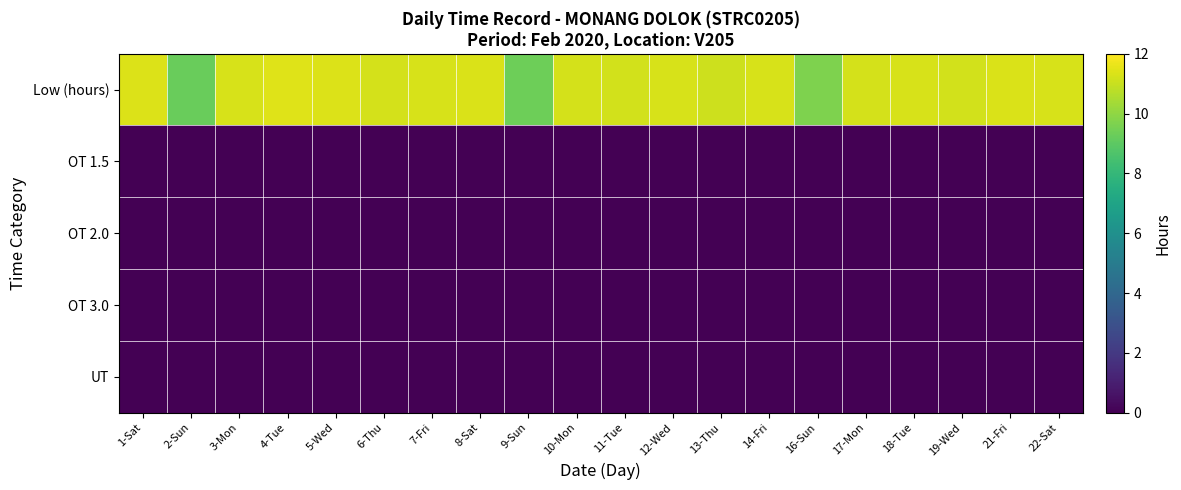

Which series has the largest range (max minus min)?

Low (hours)